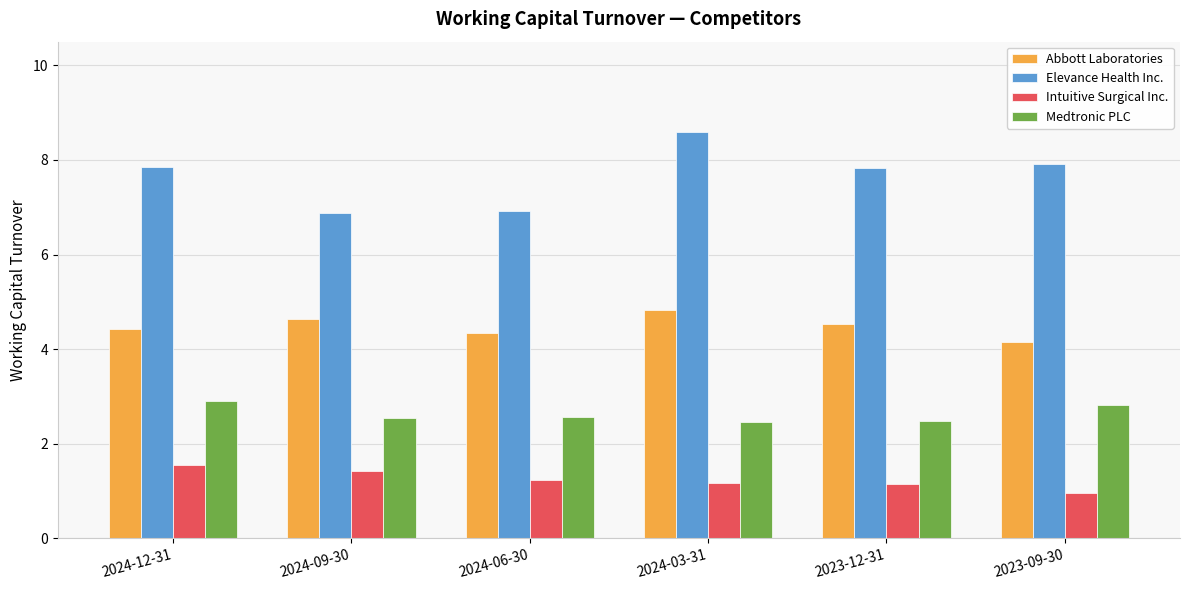

What position from the left is 2024-12-31?

1